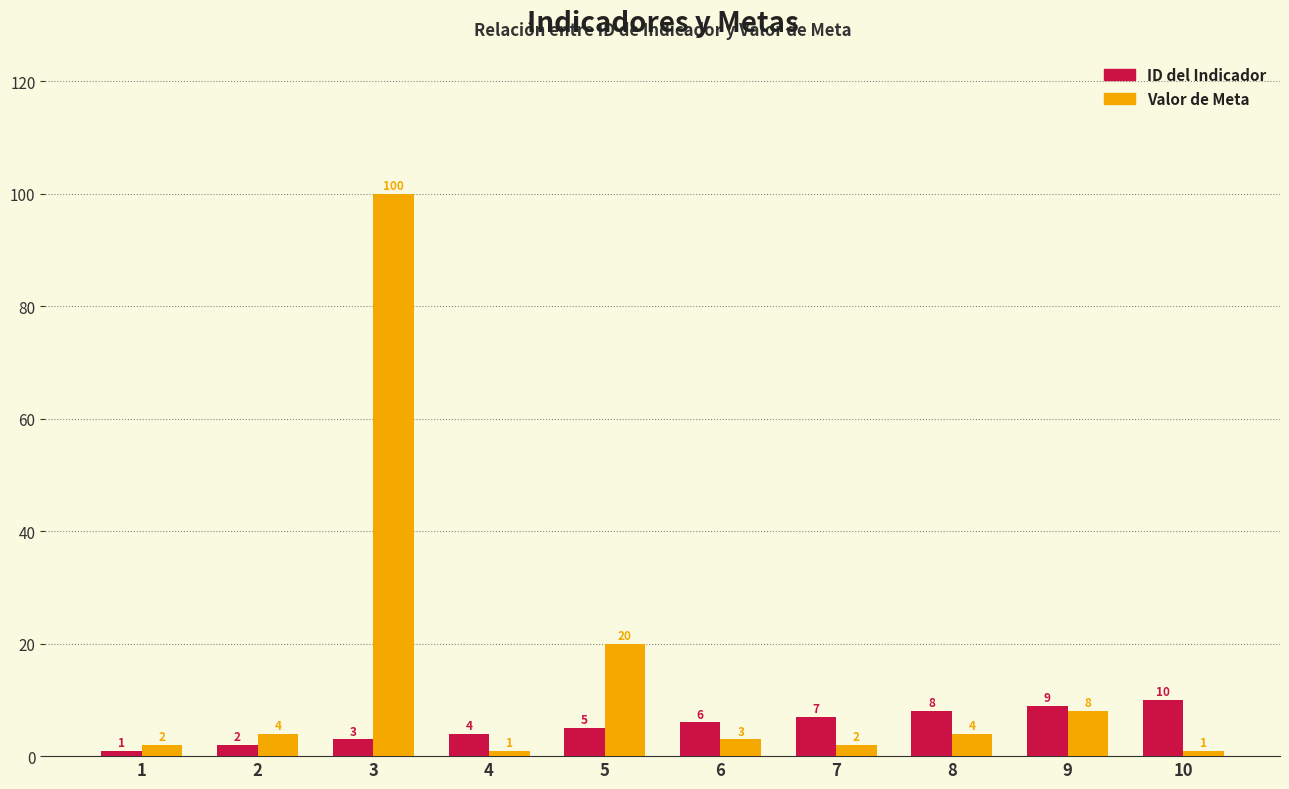

Is the value of ID del Indicador at 7 greater than the value of Valor de Meta at 1?

Yes